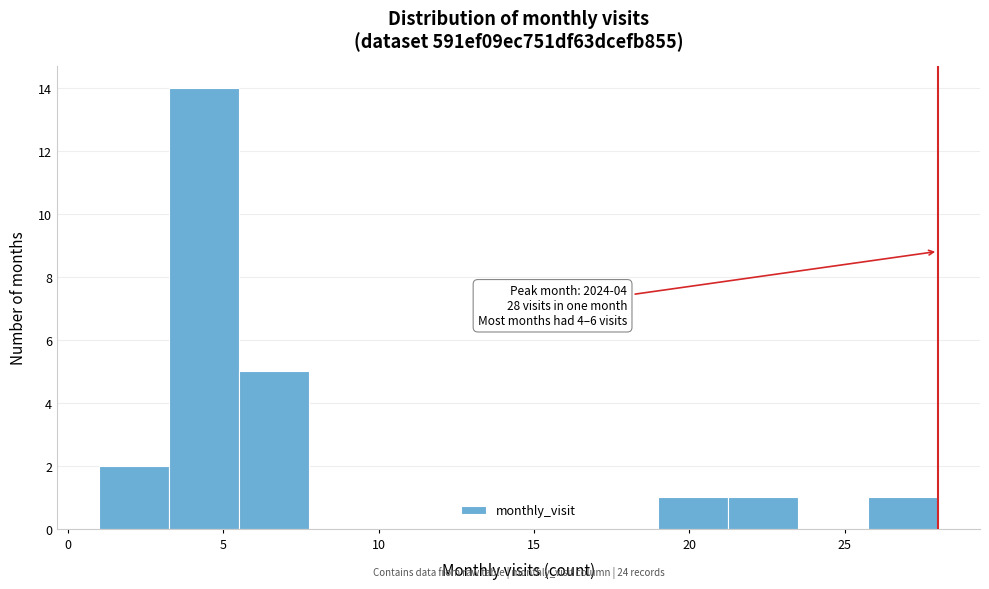

Over which range of the x-axis is the bar tallest?

3.25 to 5.50